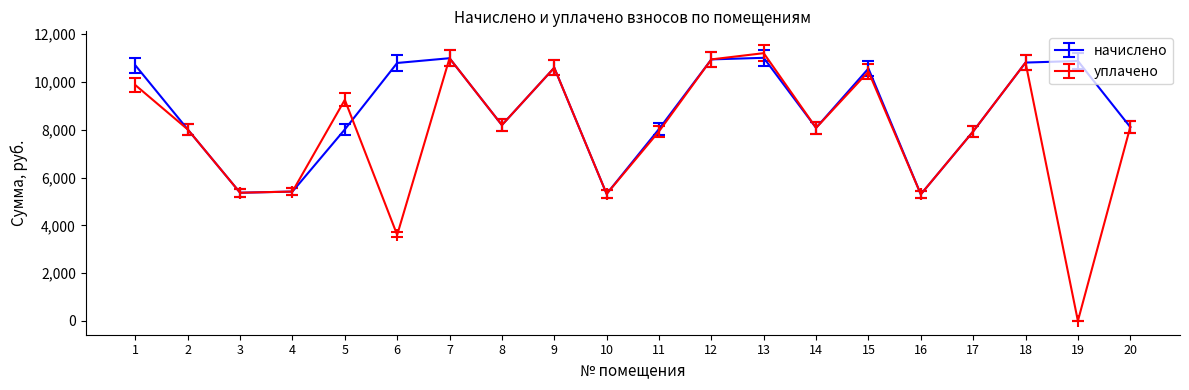

How many distinct data groups are displayed?

2